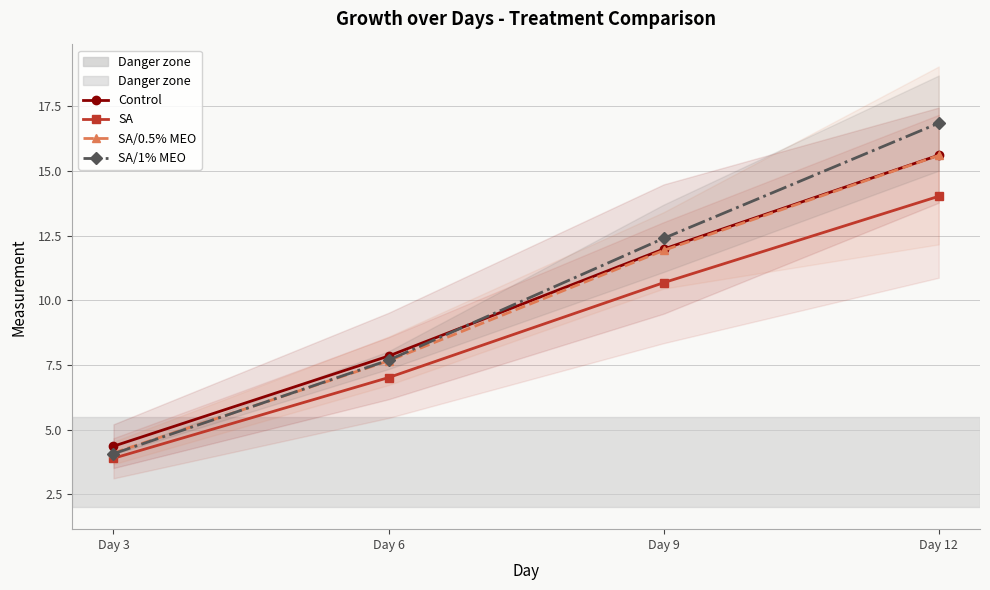

At which label does SA/1% MEO reach its peak?

Day 12